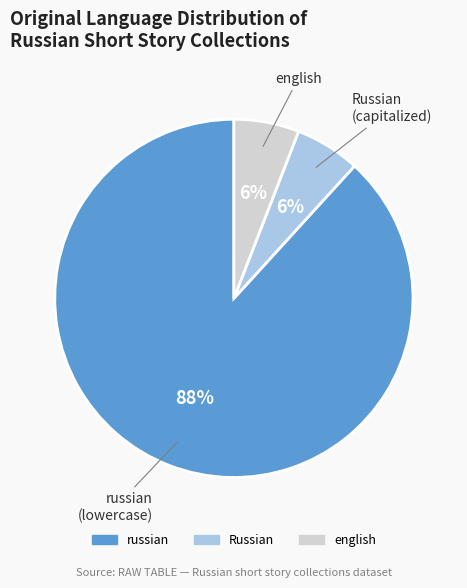

Does any single category account for the majority?

Yes